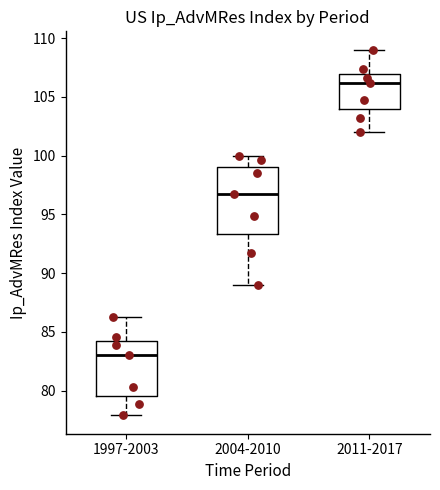

Reading left to right, transcribe this box plot: for each box, give where its median line is, the range the box spans, and where its two whiskers end, as read against the y-axis. The values are not printed on the chart, so give them approximately, as read against the axis.

1997-2003: median 83.0, box 79.5 to 84.0, whiskers 78.0 to 86.5
2004-2010: median 96.5, box 93.5 to 99.0, whiskers 89.0 to 100.0
2011-2017: median 106.0, box 104.0 to 107.0, whiskers 102.0 to 109.0